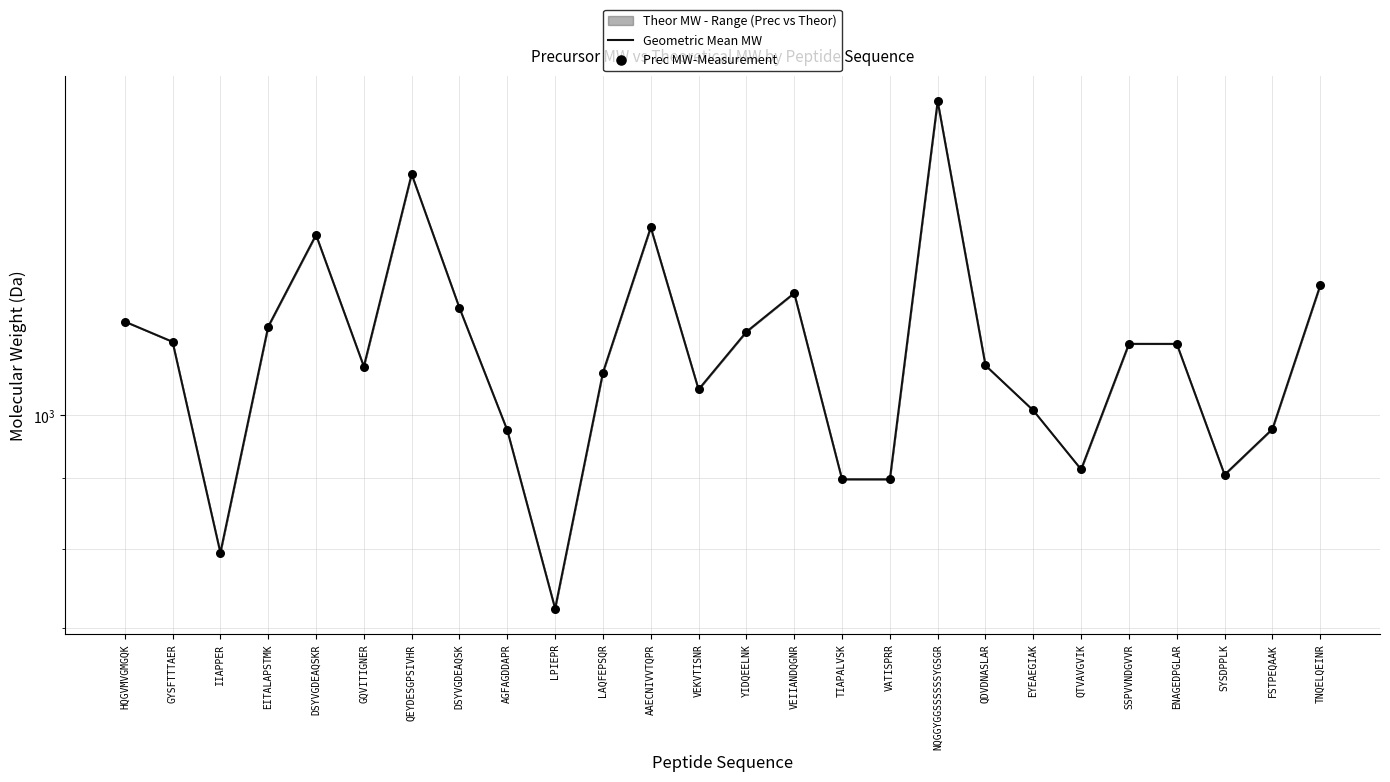

Is the value of Prec MW-Measurement at VEIIANDQGNR greater than the value of Geometric Mean MW at EYEAEGIAK?

Yes